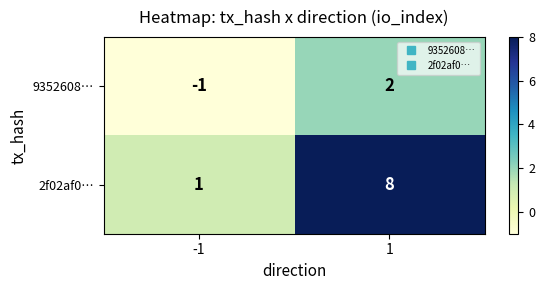

The 9352608… series shows 3 at 1. True or false?

False